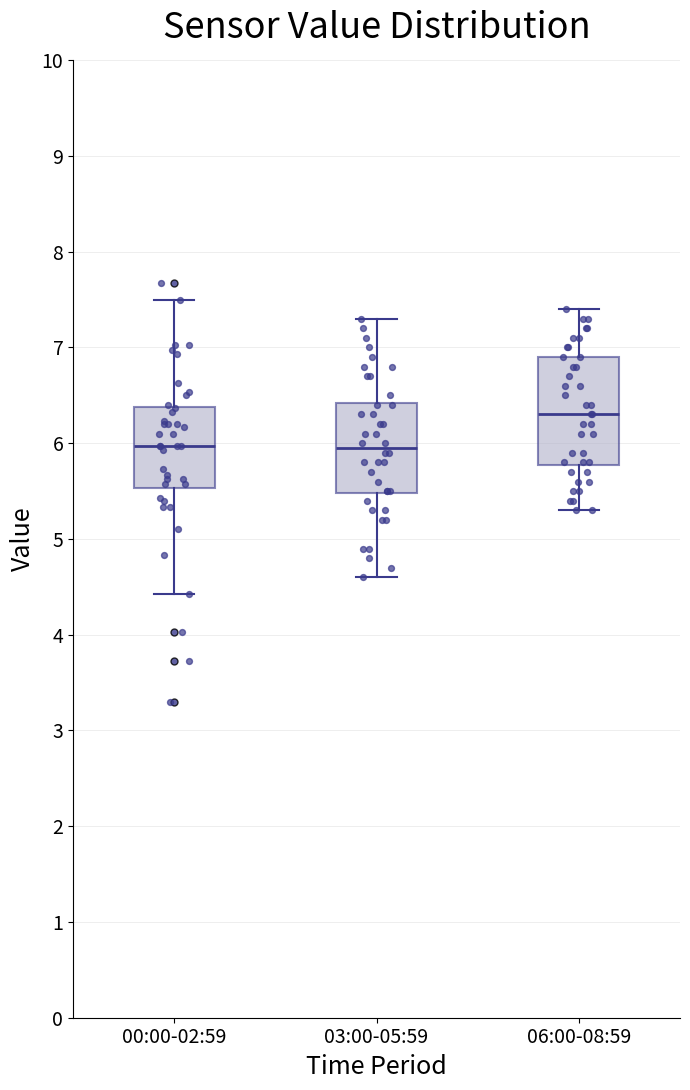

Which box is the tallest, from its lower edge to its upper edge?

06:00-08:59